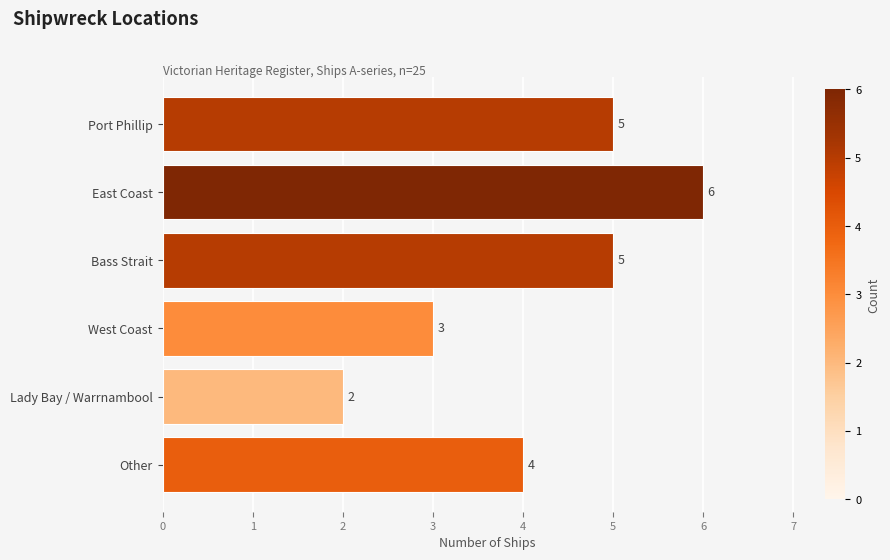

Are the bars grouped side by side (vs. stacked)?

No